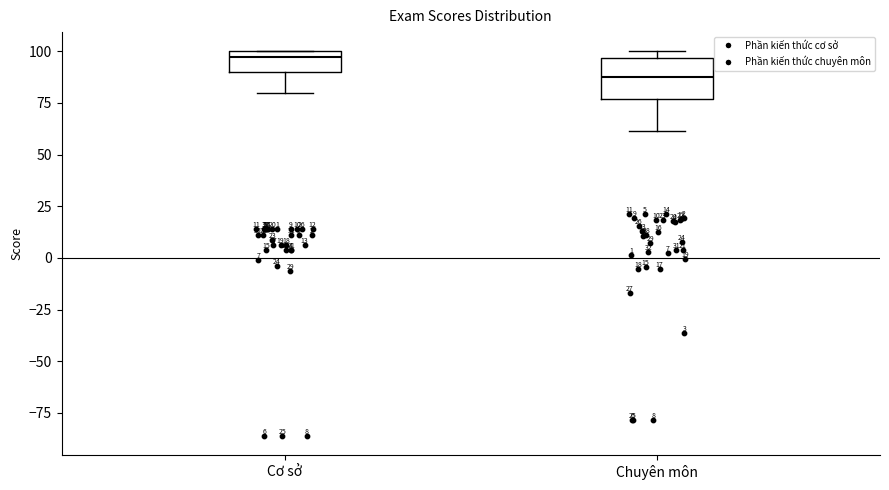

Reading left to right, transcribe this box plot: for each box, give where its median line is, the range the box spans, and where its two whiskers end, as read against the y-axis. The values are not printed on the chart, so give them approximately, as read against the axis.

Cơ sở: median 100 (just below the box's upper edge), box 90 to 100, whiskers 80 to 100
Chuyên môn: median 90, box 75 to 95, whiskers 60 to 100